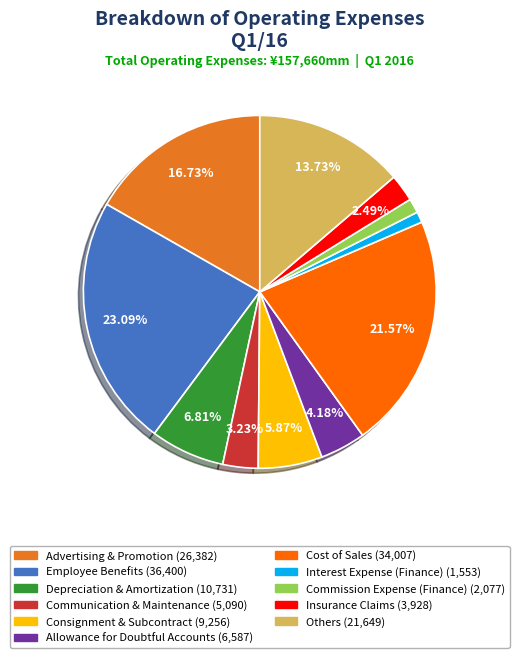

Is the sum of Consignment & Subcontract and Advertising & Promotion greater than half?

No